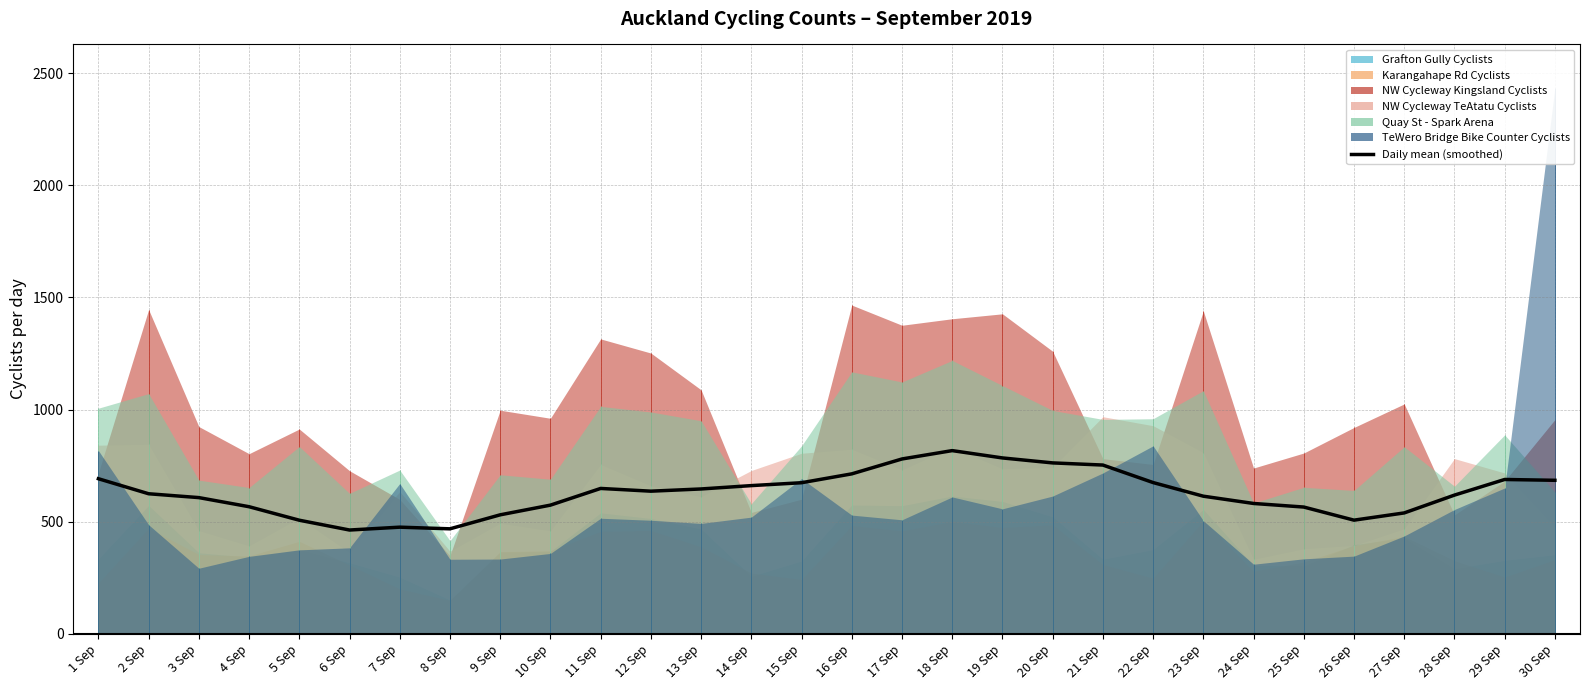

True or false: the data shows 506.2 at 5 Sep.

True